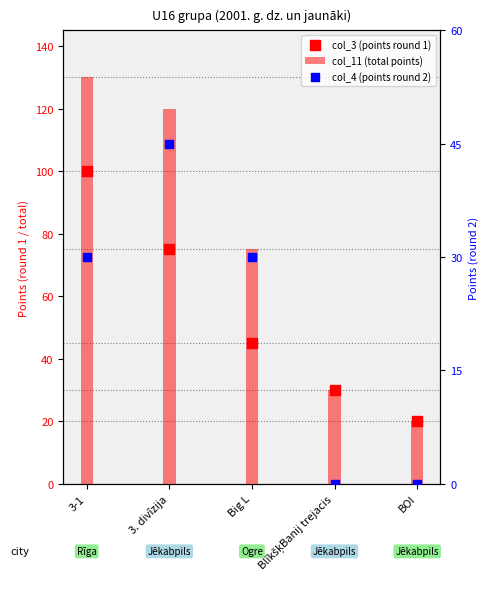

At how many categories does at least one series exceed 66?

3